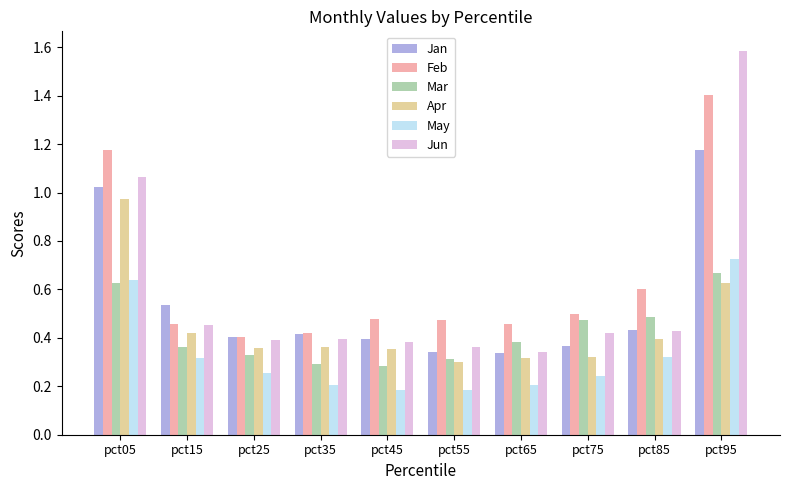

True or false: Mar has a value of 0.5 at pct75.

True